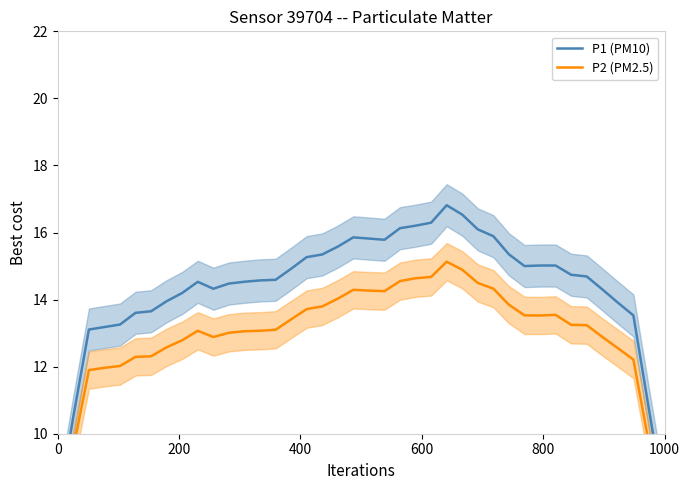

In P1 (PM10), how many points are higher than both neighbors (excluding endpoints)?

3